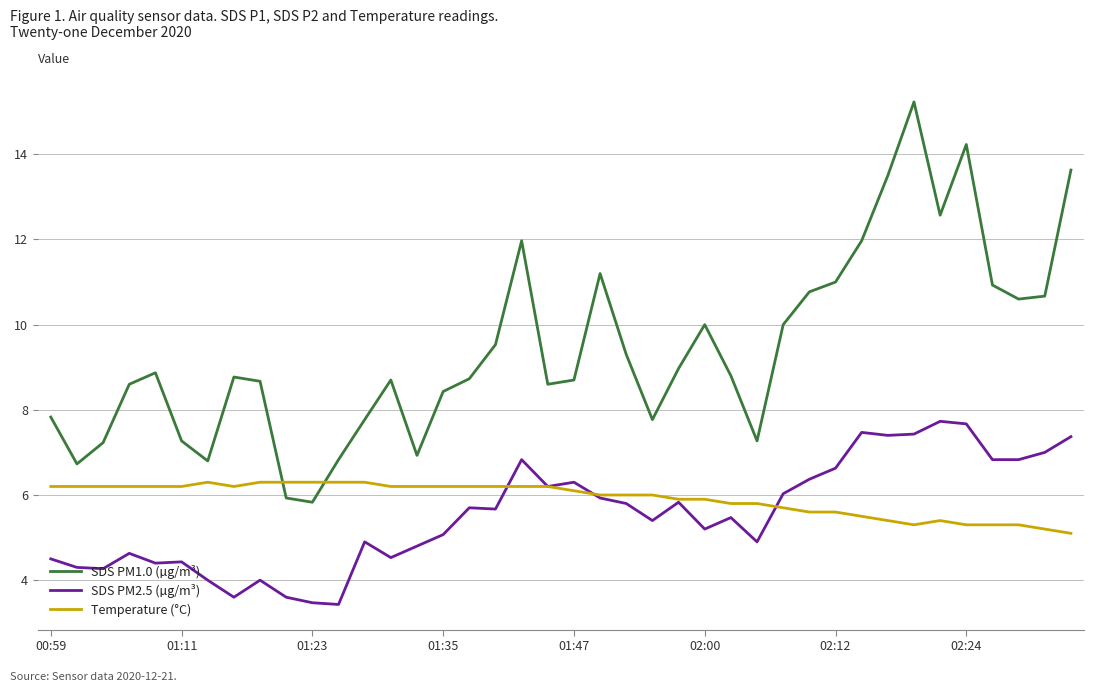

Which series has the widest spread of values?

SDS PM1.0 (µg/m³)